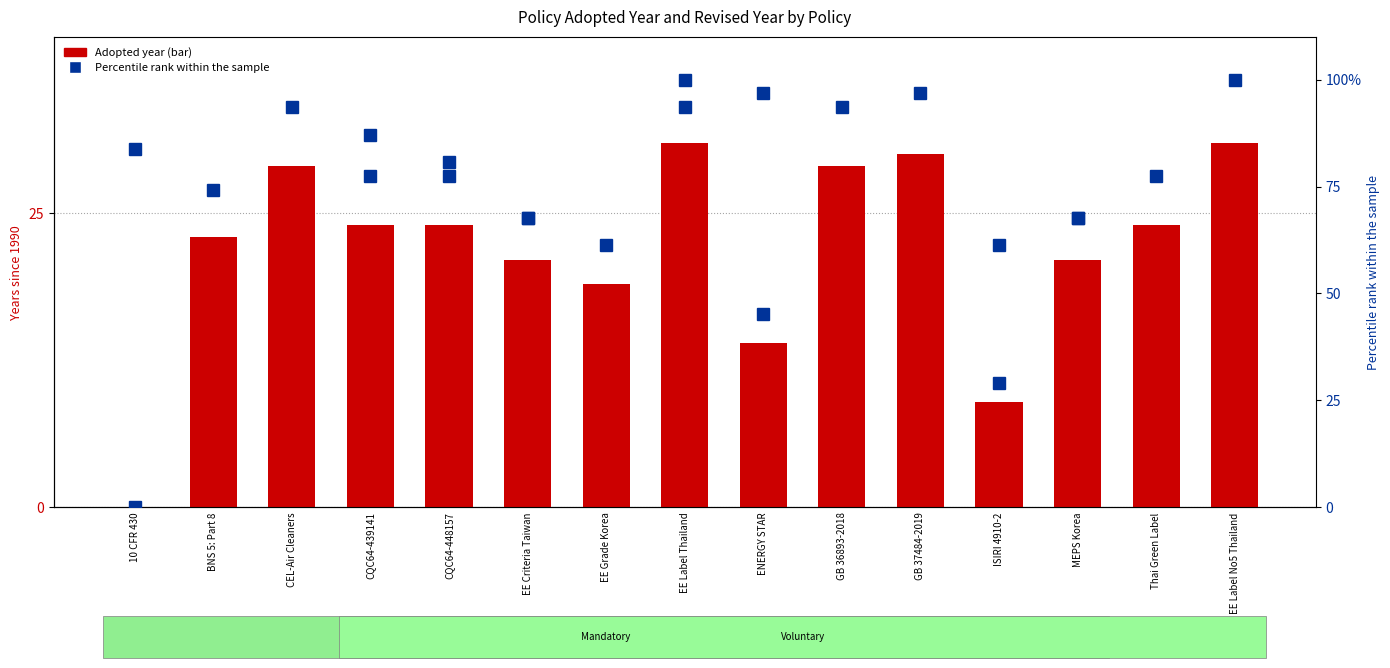

What is the difference between the maximum and minimum values?

31